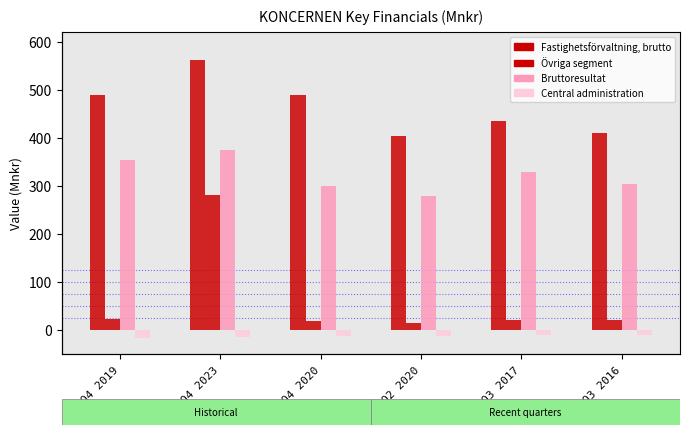

At how many categories does at least one series exceed 517?

1